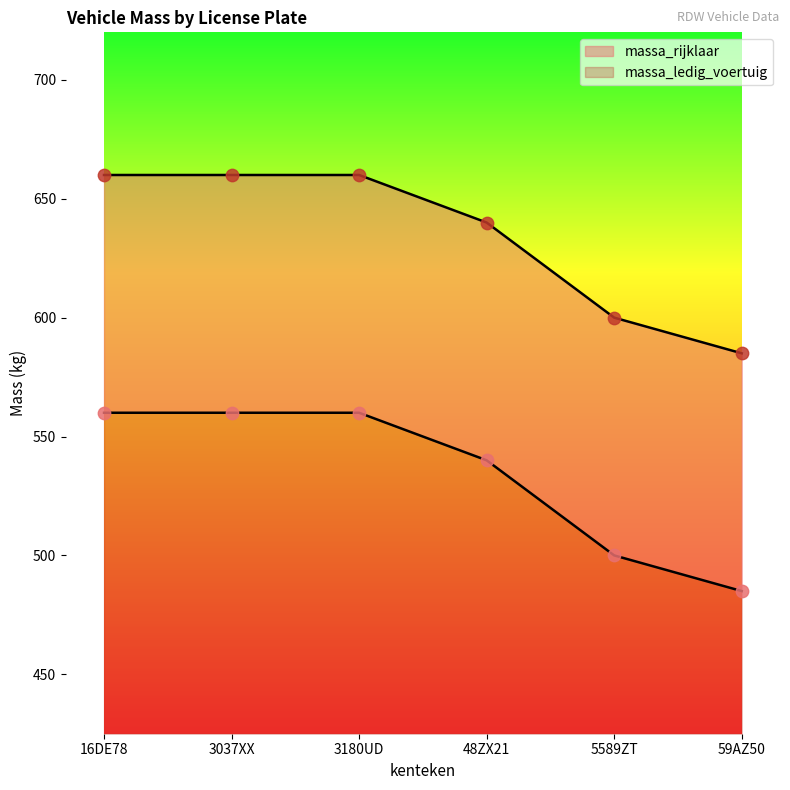

At how many categories does at least one series exceed 524?

6